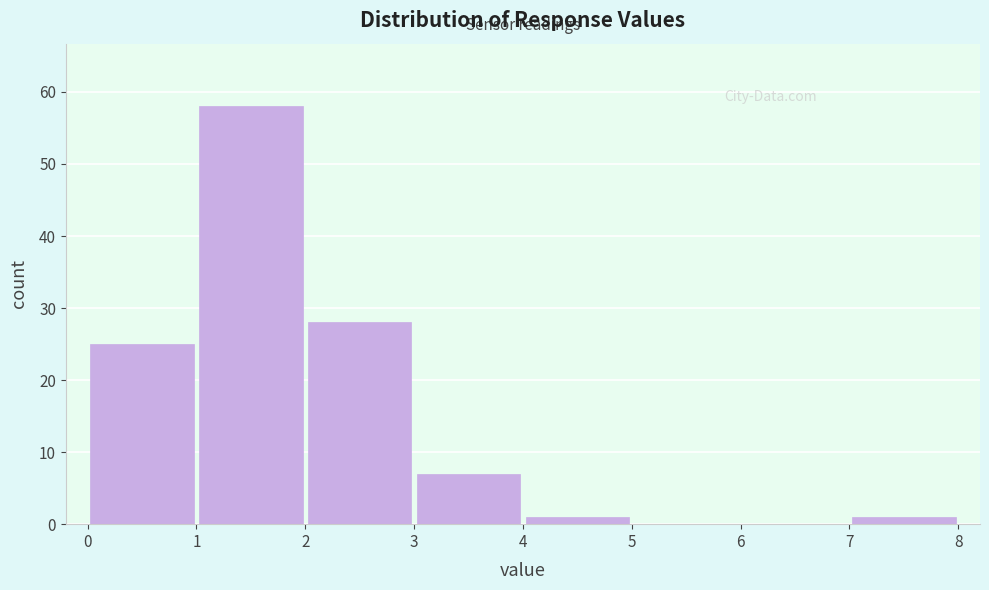

Over which range of the x-axis is the bar tallest?

1 to 2